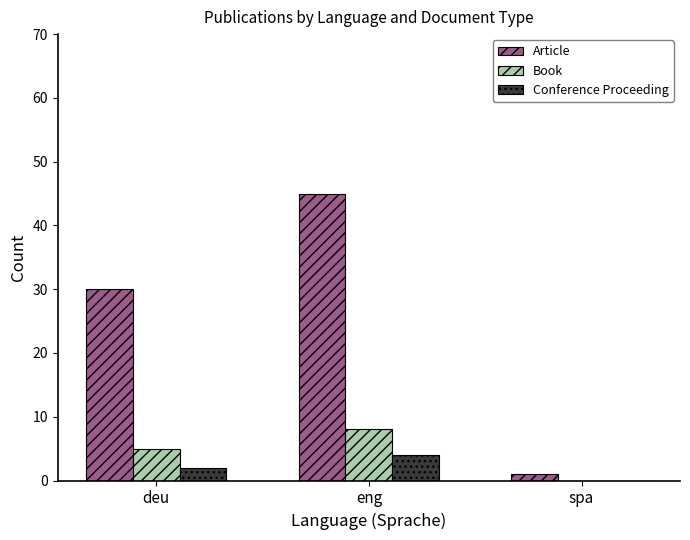

Where is Article nearest to the value 23?

deu